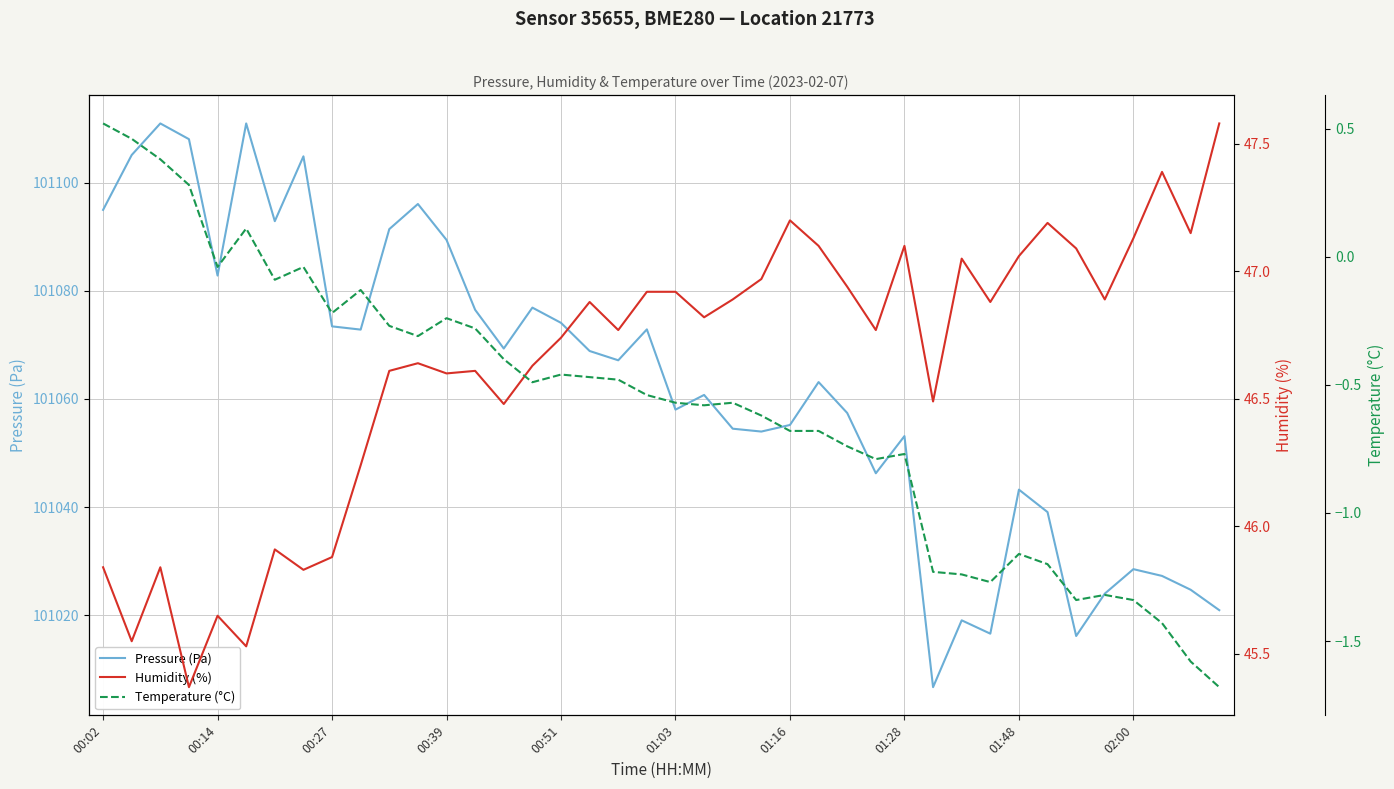

True or false: Humidity (%) and Pressure (Pa) intersect in this chart.

False